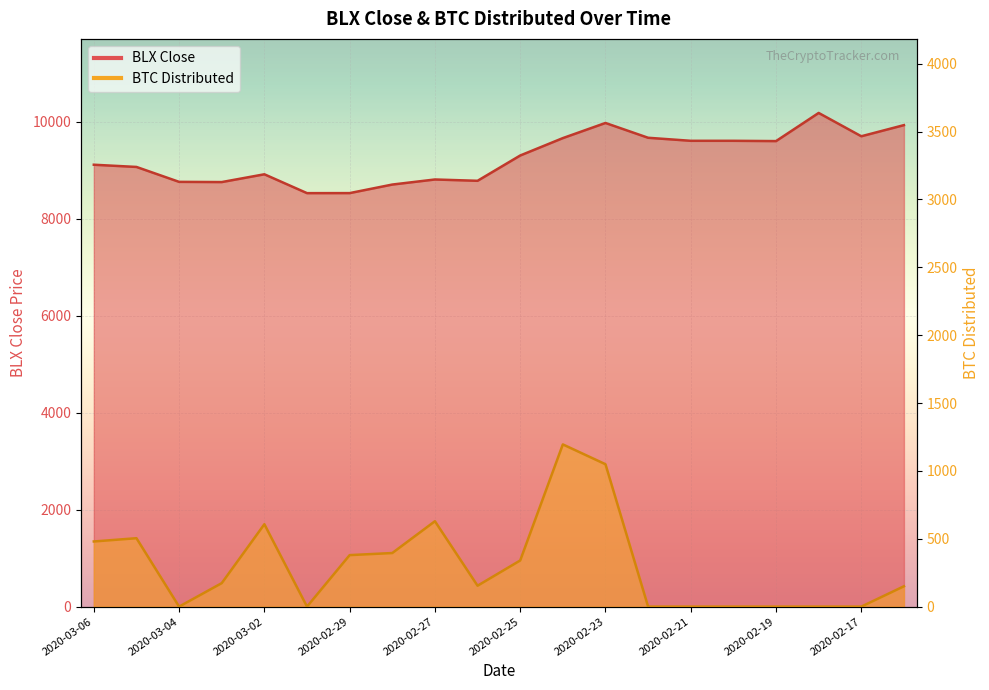

In BTC Distributed, how many points are higher than both neighbors (excluding endpoints)?

4